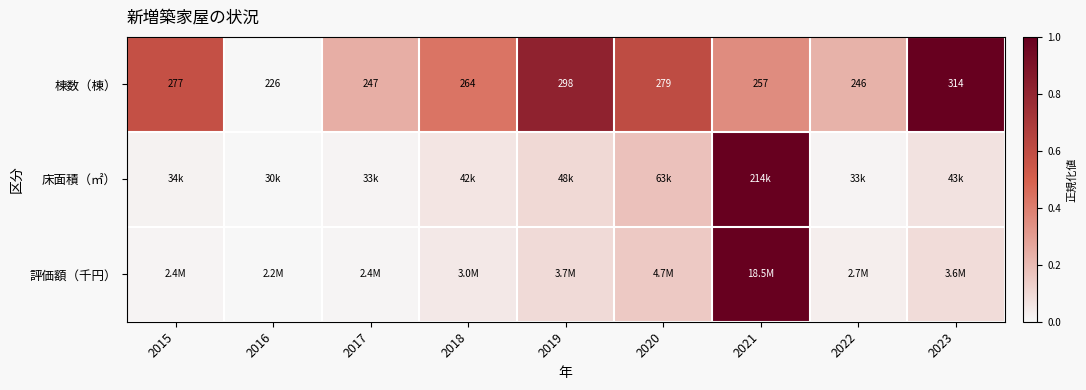

Is the value of 棟数（棟） at 2018 greater than the value of 床面積（㎡） at 2017?

Yes